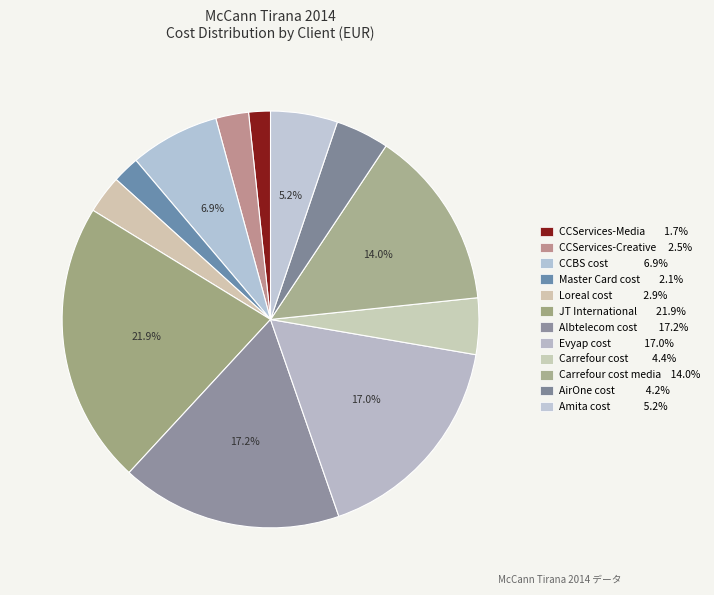

How many segments does this pie chart have?

12